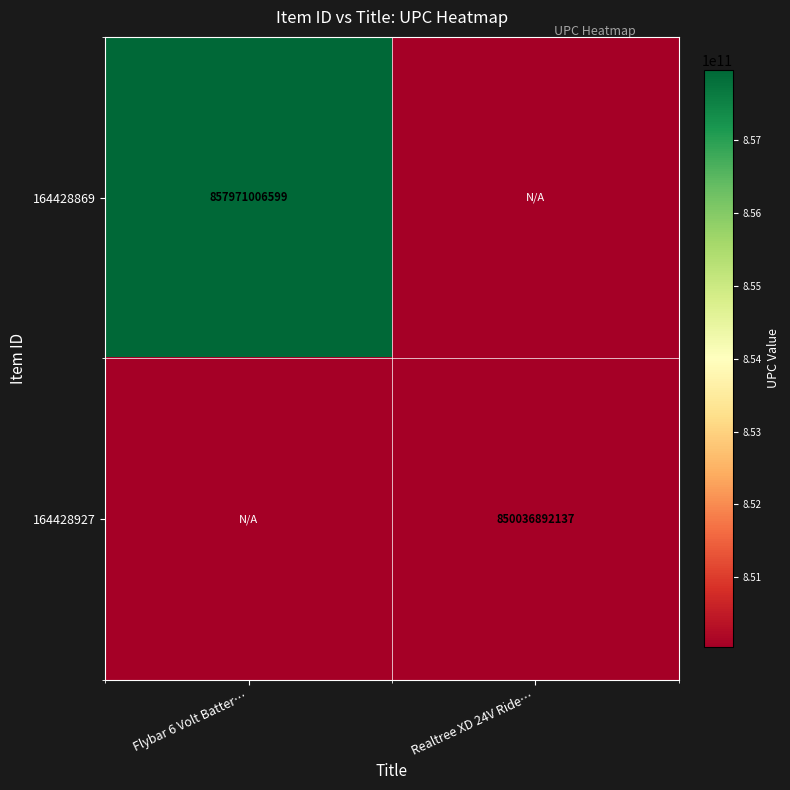

The 164428869 series shows 857971006599 at Flybar 6 Volt Batter…. True or false?

True